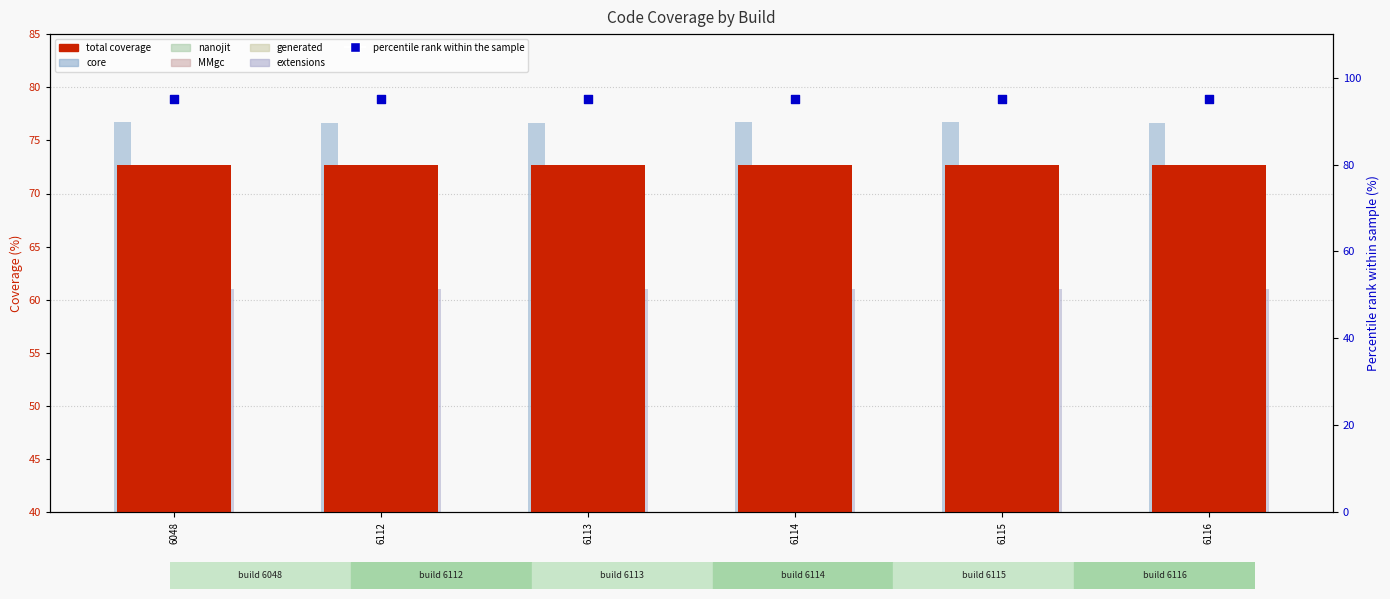

Is the value of nanojit at 6112 greater than the value of MMgc at 6116?

No